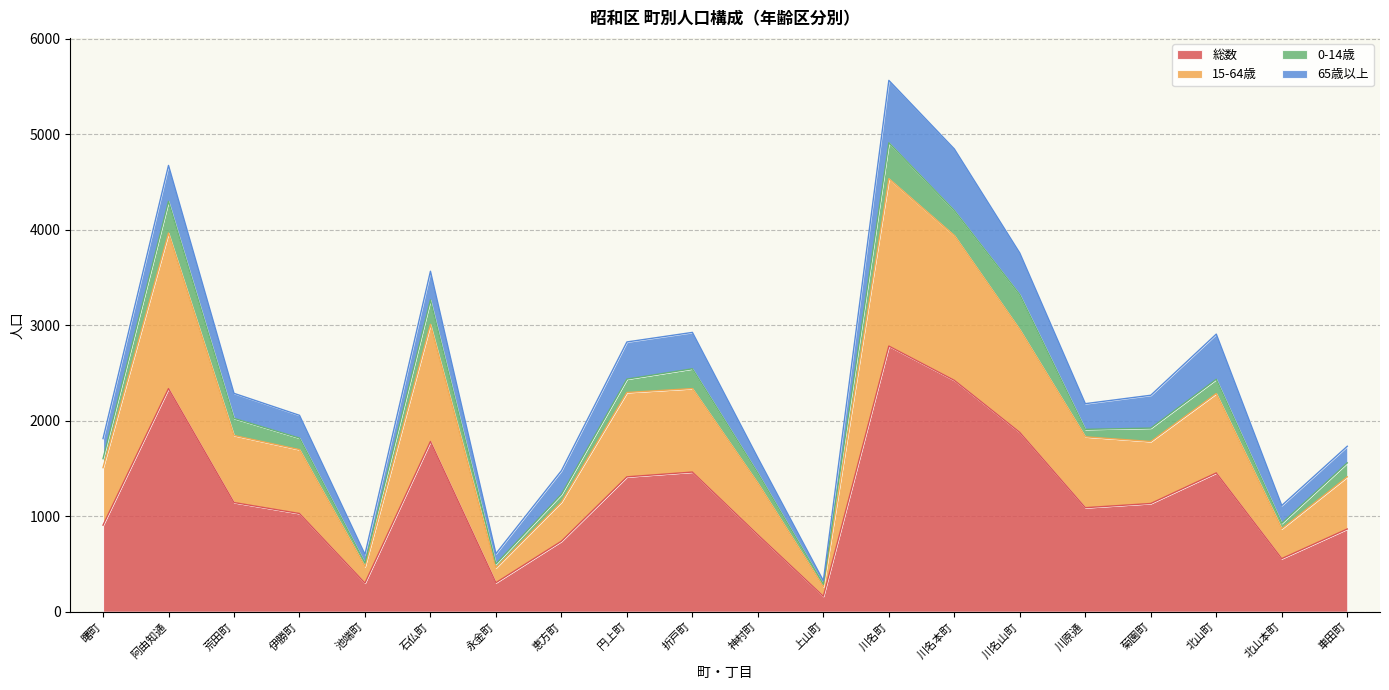

At which category is the sum across all series the highest?

川名町